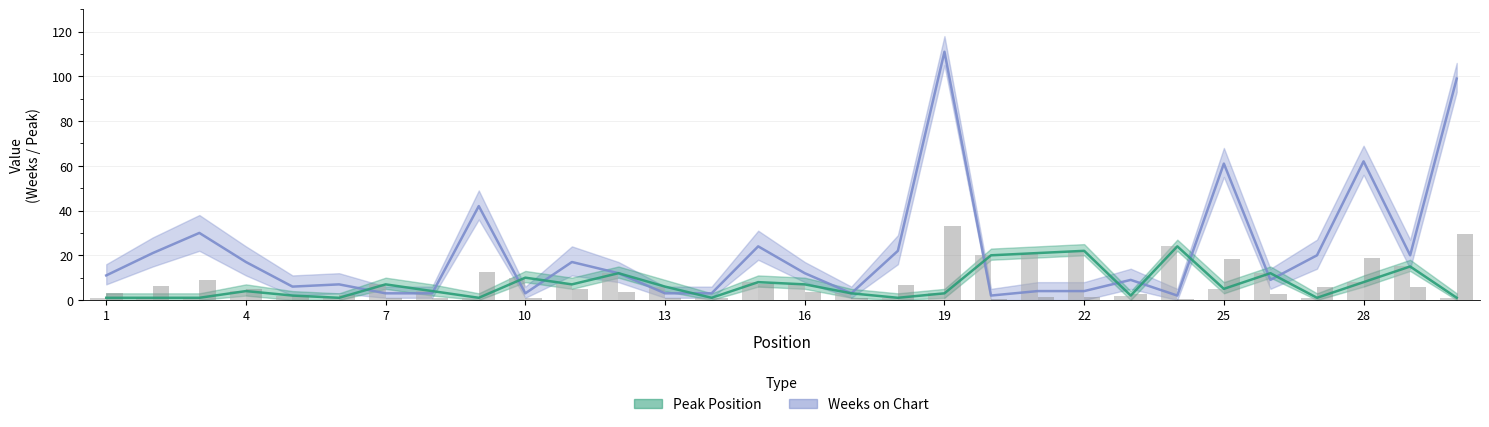

What is the average value of the Weeks on Chart series?

21